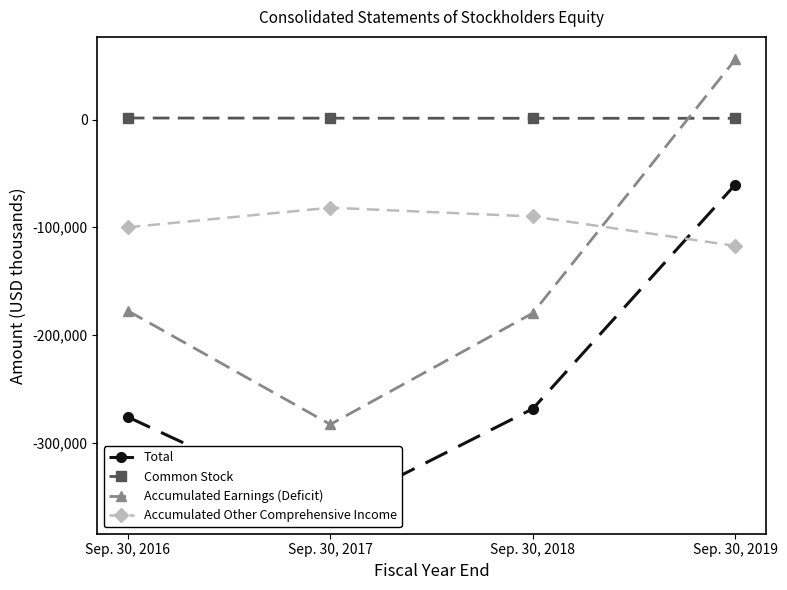

How many values in Accumulated Earnings (Deficit) are below zero?

3